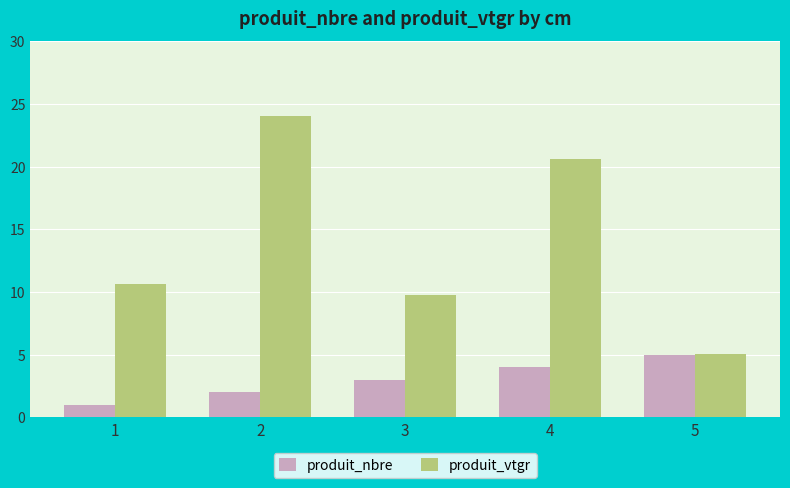

Which series has the largest range (max minus min)?

produit_vtgr